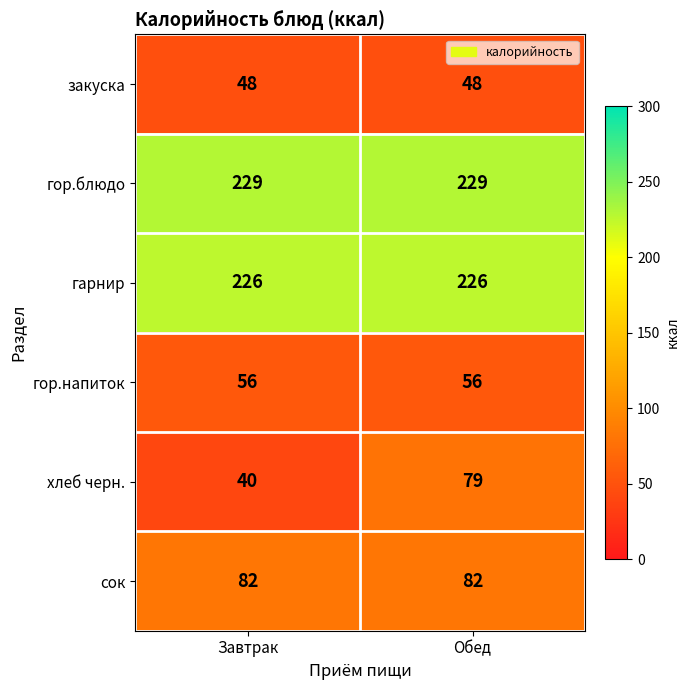

Rank the series at Завтрак from highest to lowest value.

гор.блюдо, гарнир, сок, гор.напиток, закуска, хлеб черн.